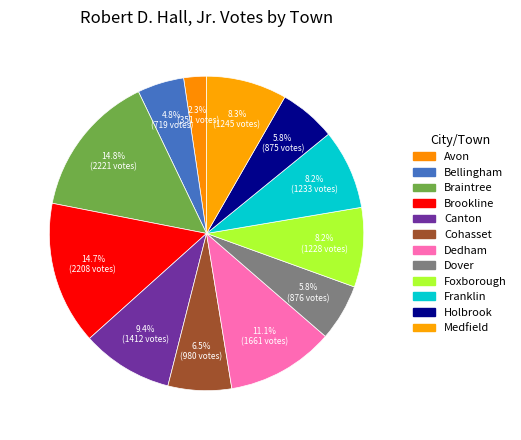

To the nearest percent, what is the difference between the Brookline and Bellingham slice percentages?

10%